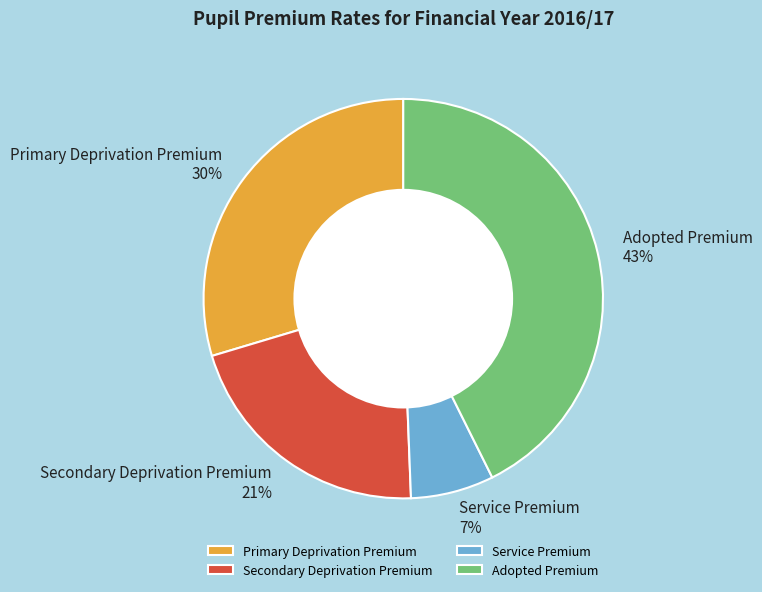

Is Secondary Deprivation Premium the majority of the pie?

No